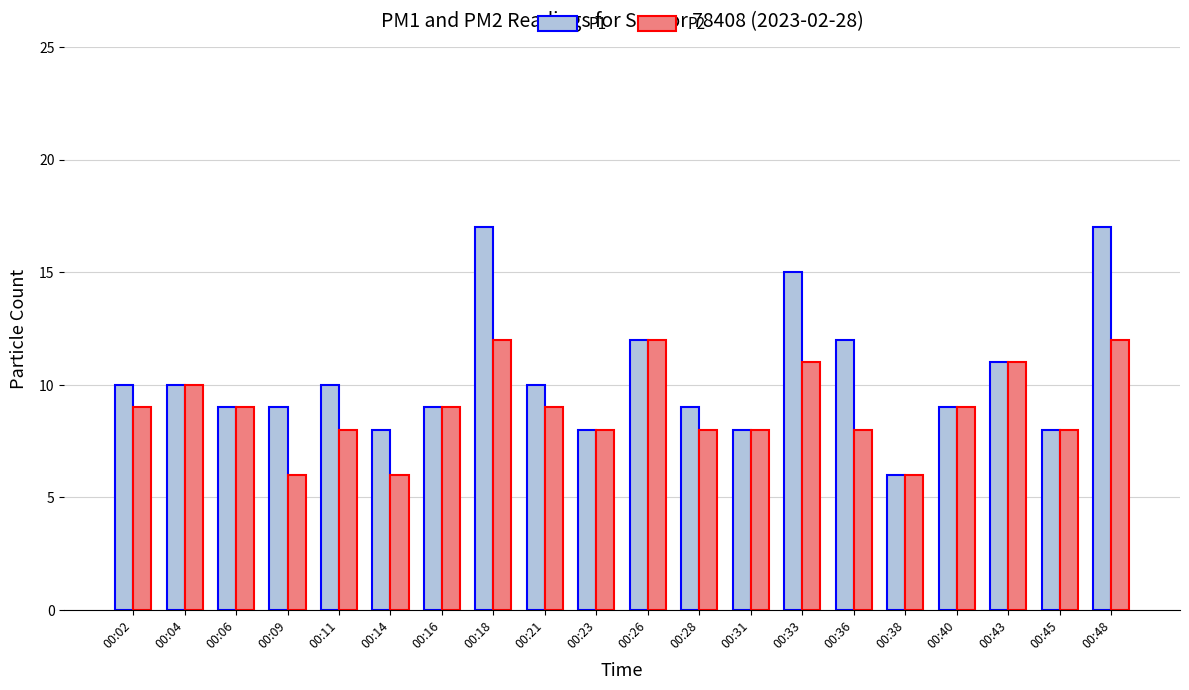

Is it true that P1 equals 2 at 00:38?

False